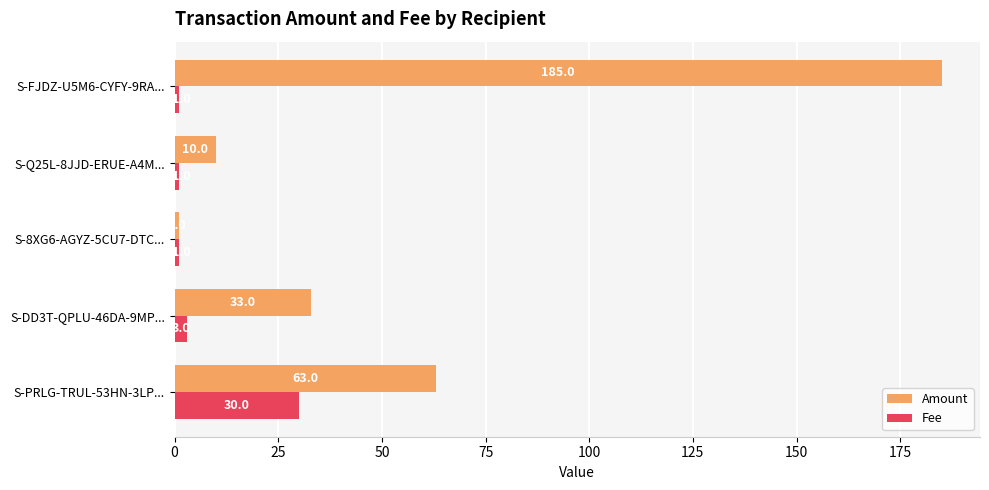

Which series changed the most between S-PRLG-TRUL-53HN-3LP... and S-Q25L-8JJD-ERUE-A4M...?

Amount